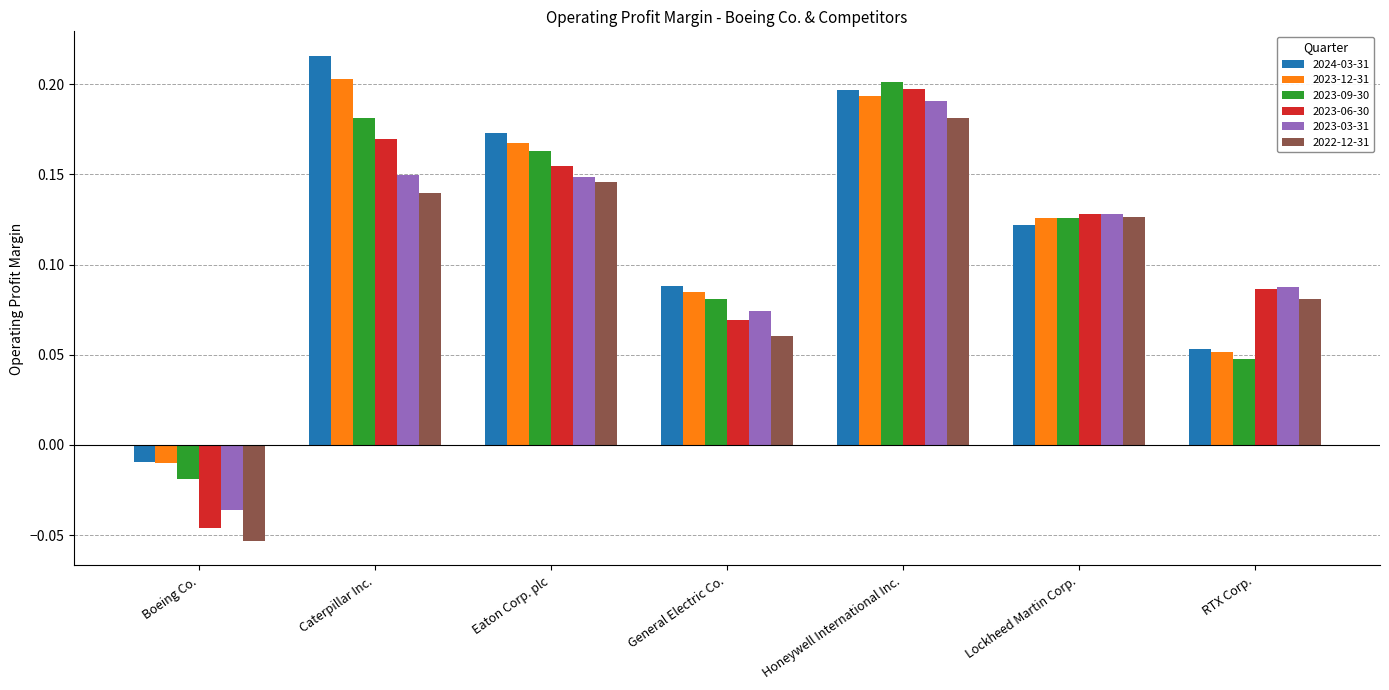

Which category has the lowest value in the 2023-06-30 series?

Boeing Co.